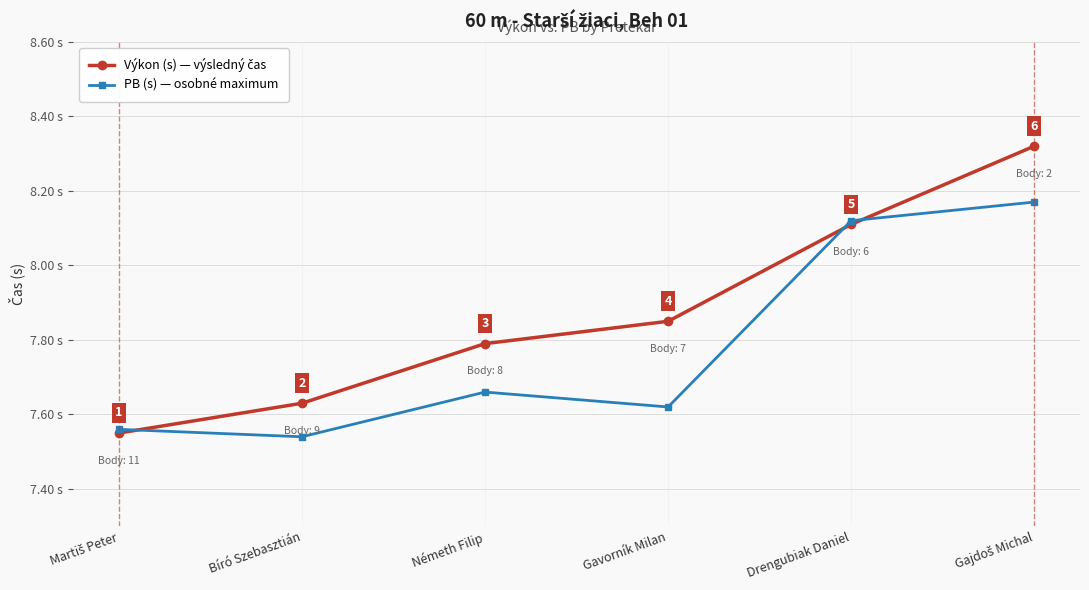

Where is the first local maximum for PB (s) — osobné maximum?

Németh Filip